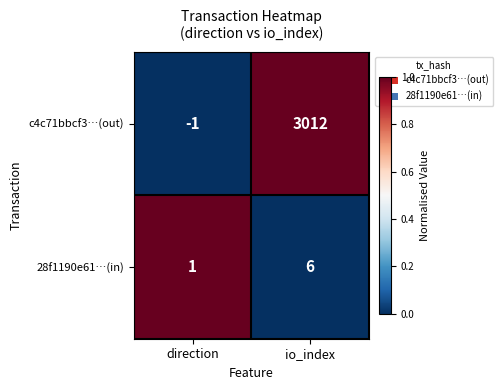

How many distinct data groups are displayed?

2